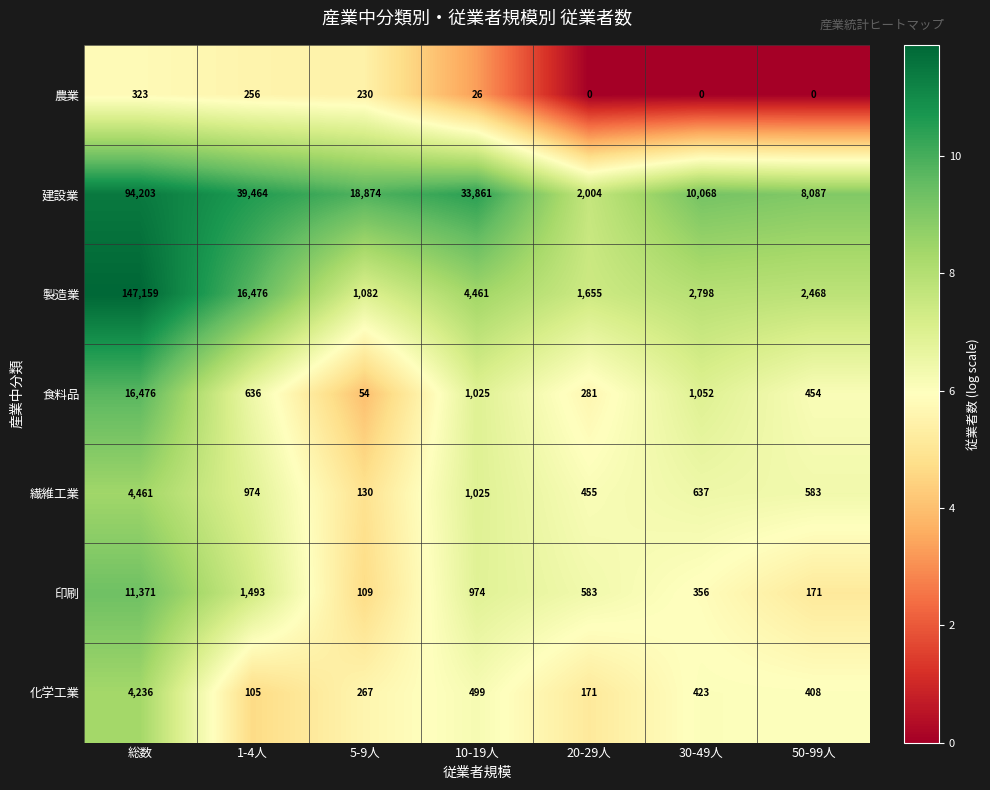

What is the difference between the highest and lowest values at 10-19人?

33835